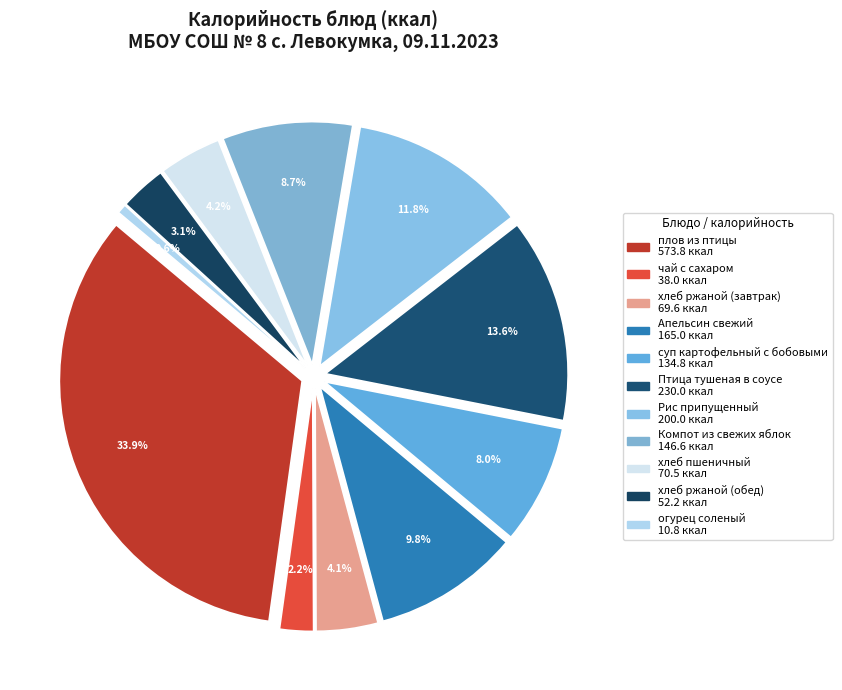

How many segments does this pie chart have?

11